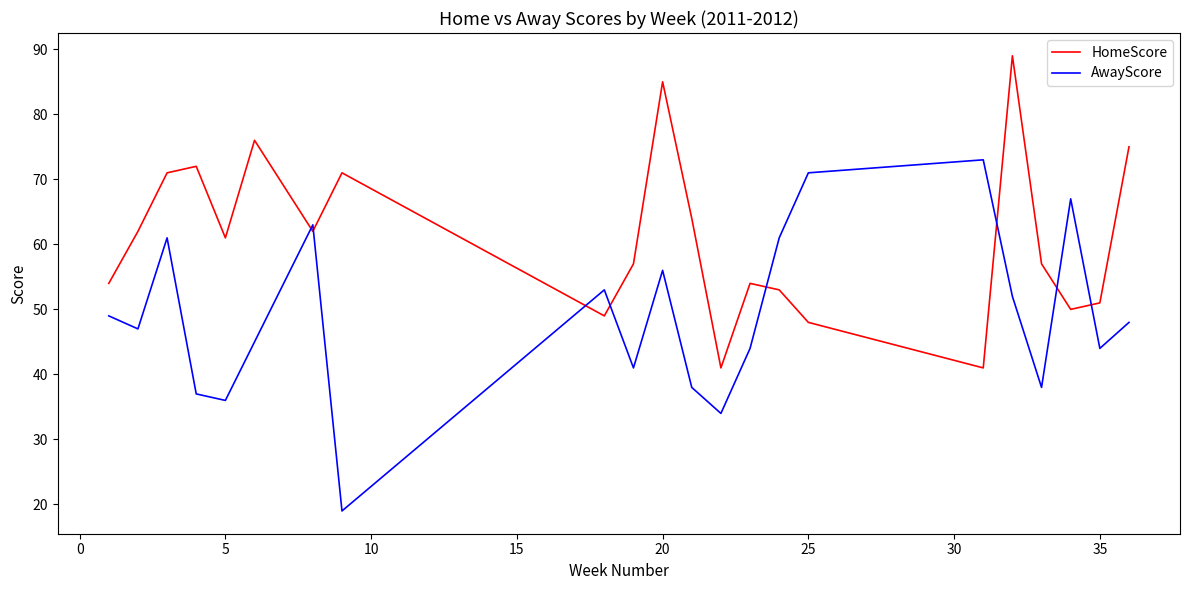

At how many categories does at least one series exceed 20?

22